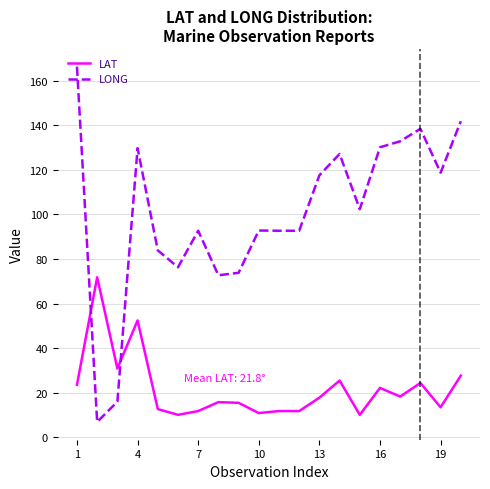

What is the lowest value of the LAT series?

10.0